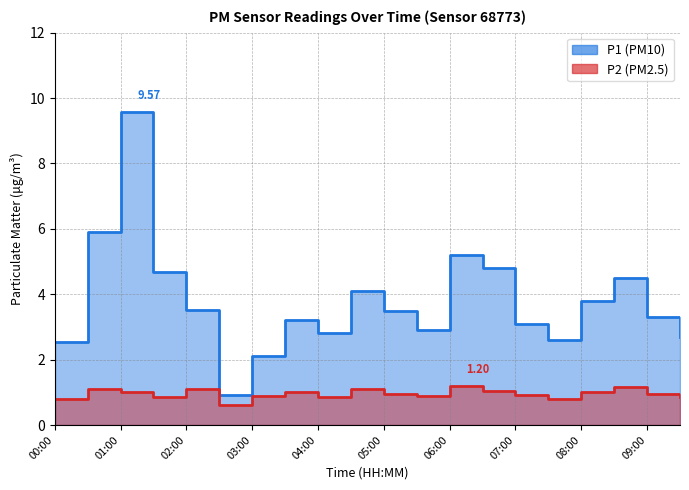

How many categories are shown in the chart?

20